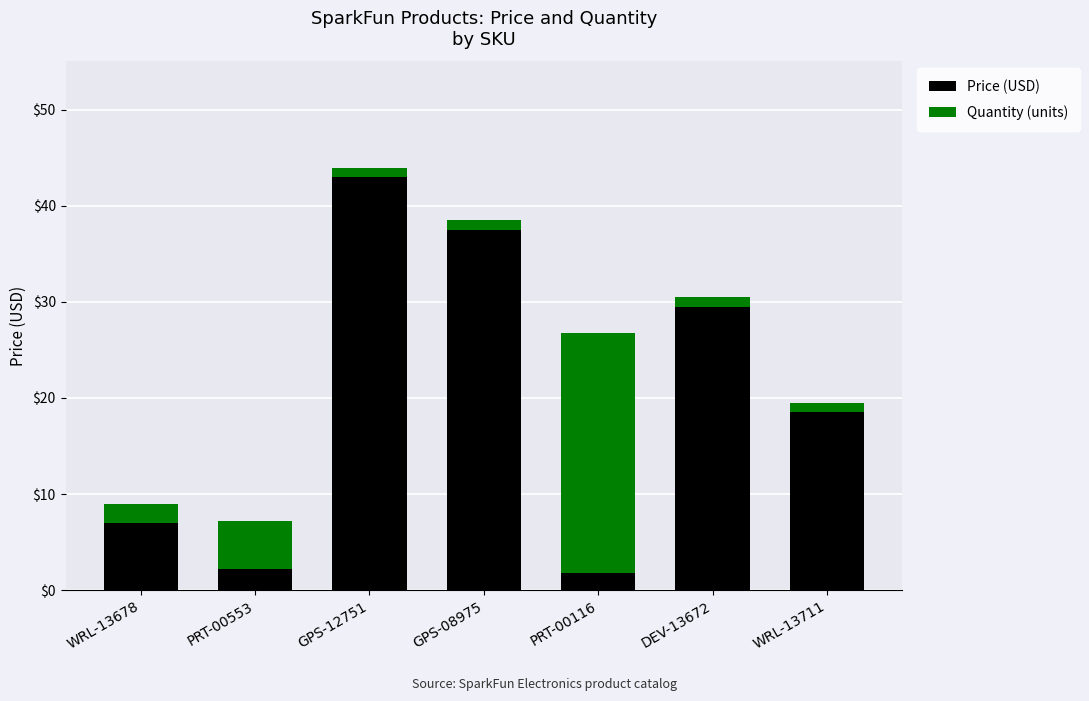

Where does the Price (USD) series first go above 18?

GPS-12751